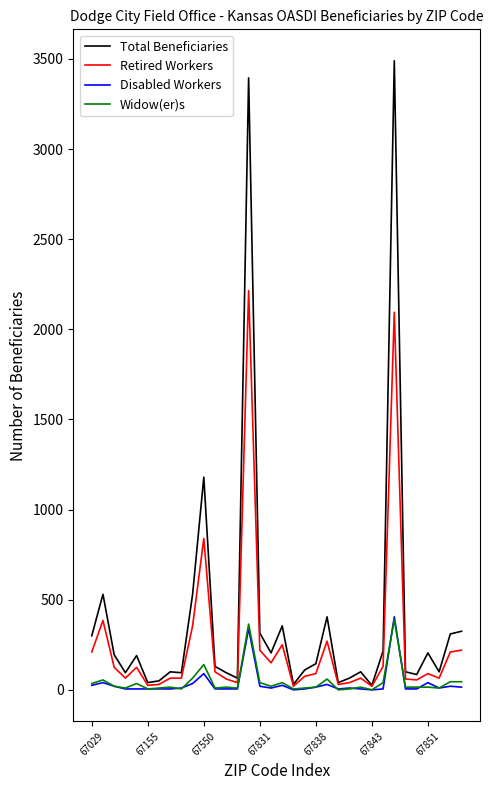

What is the highest value of the Disabled Workers series?

405